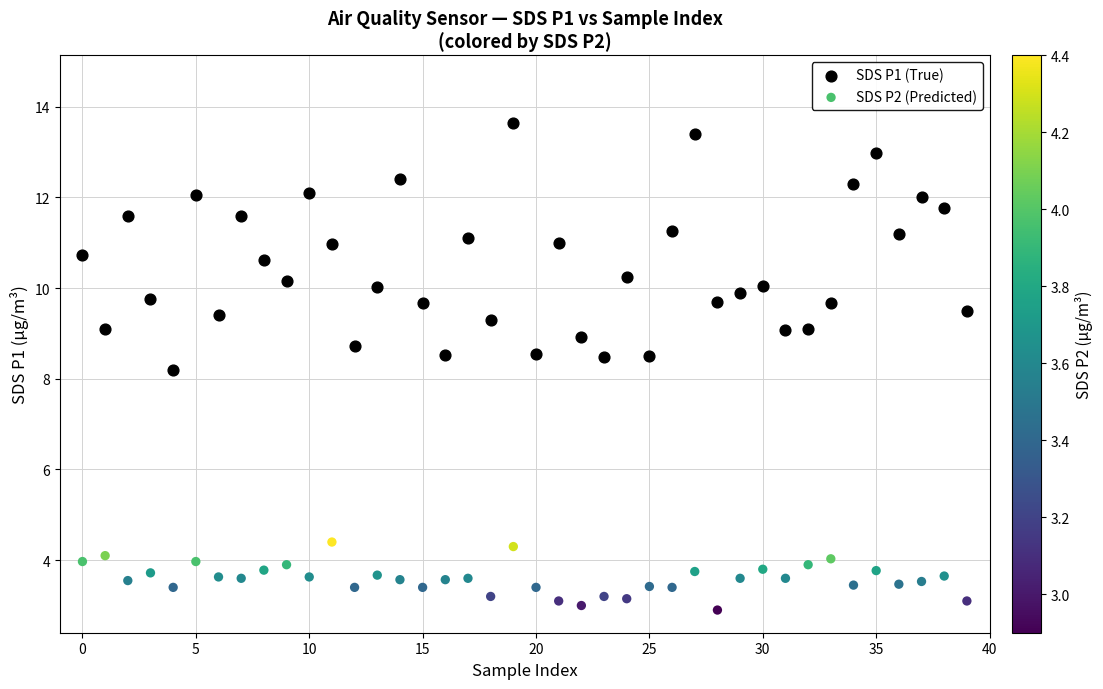

Across all data points, what is the range of Y values (max minus min)?

10.7